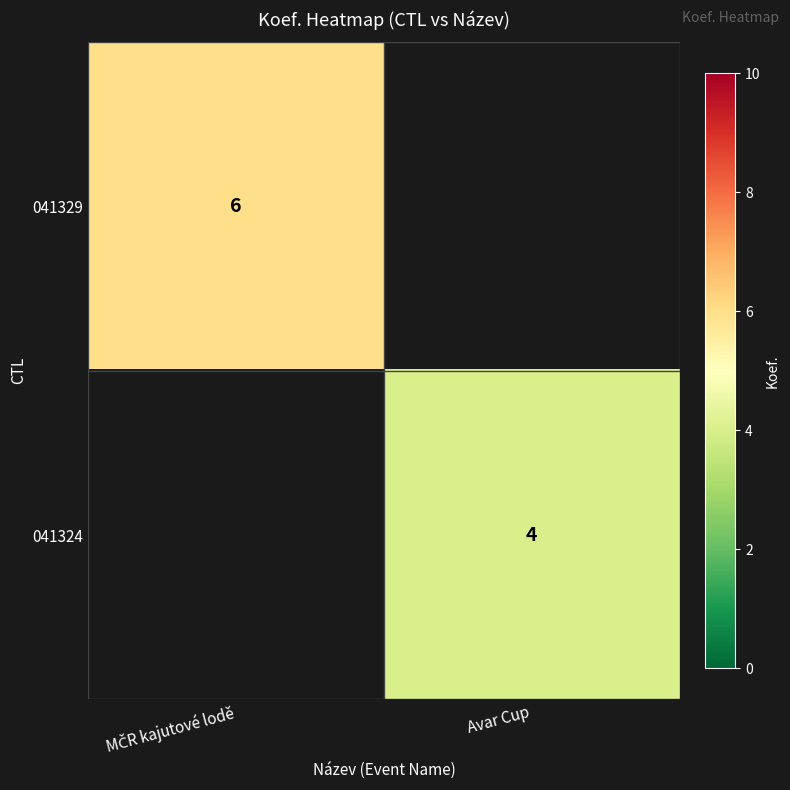

The 041324 series shows 4 at Avar Cup. True or false?

True